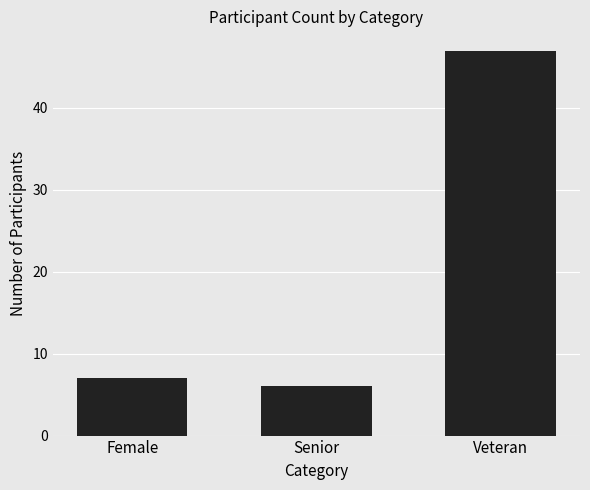

The chart shows a value of 47 at Veteran. True or false?

True